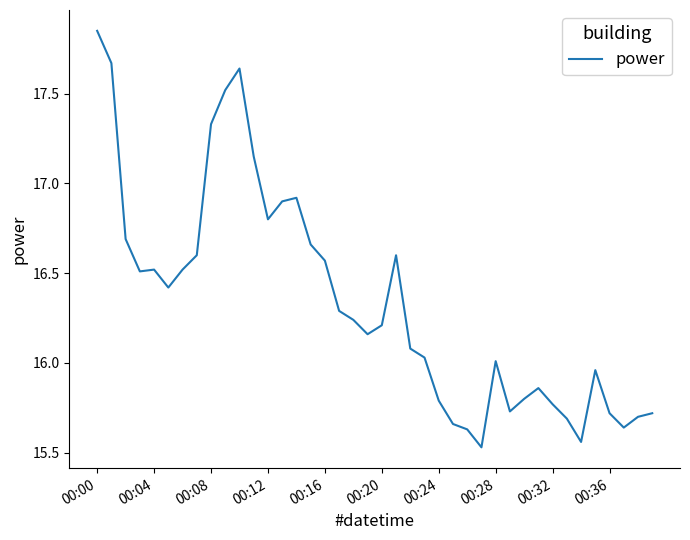

What is the difference between the maximum and minimum values?

2.3